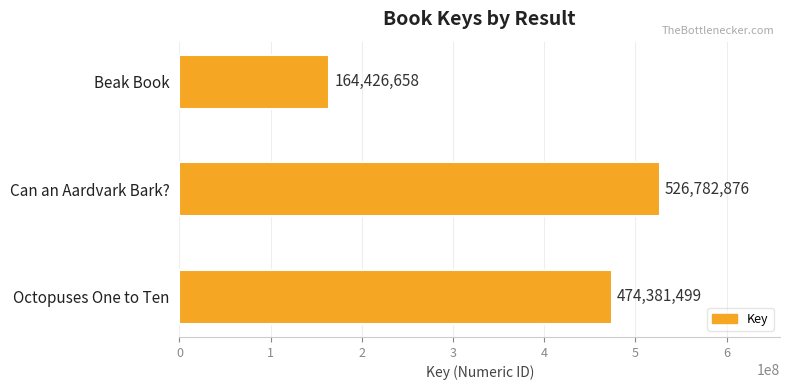

How many values are between 164426658 and 526782876?

3